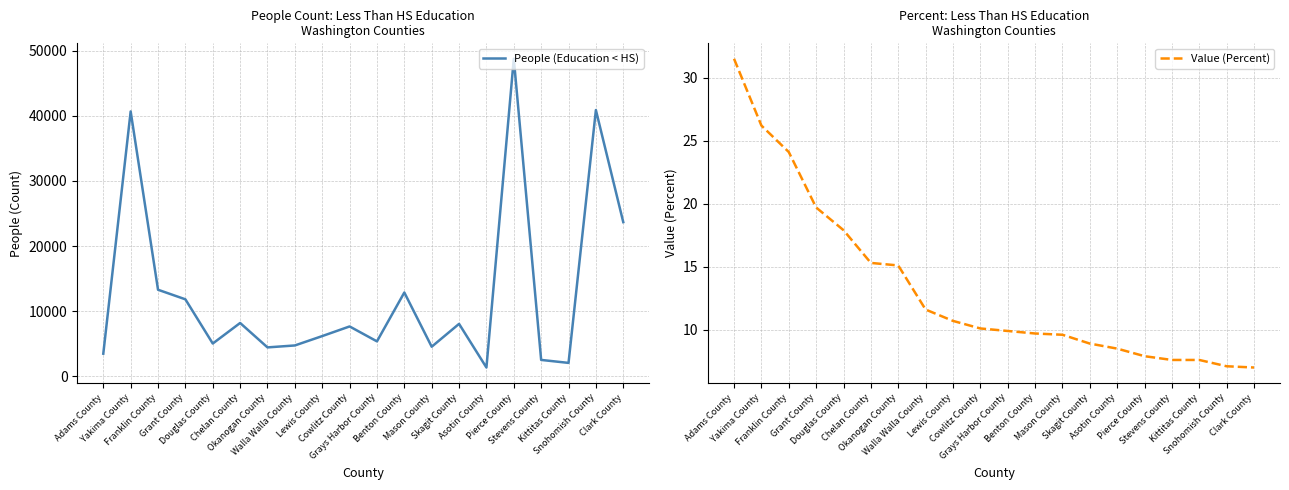

Rank the series at Franklin County from highest to lowest value.

People (Education < HS), Value (Percent)